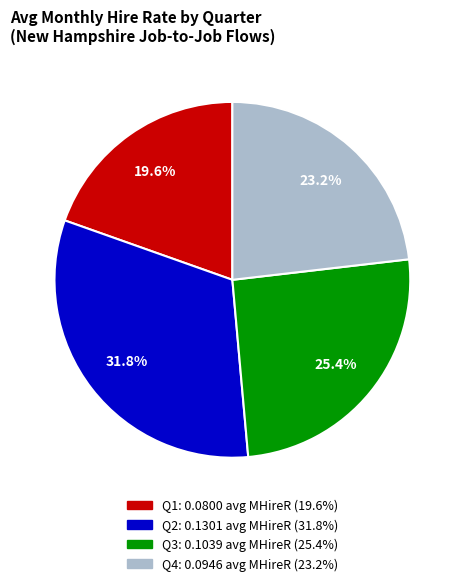

Does any single category account for the majority?

No